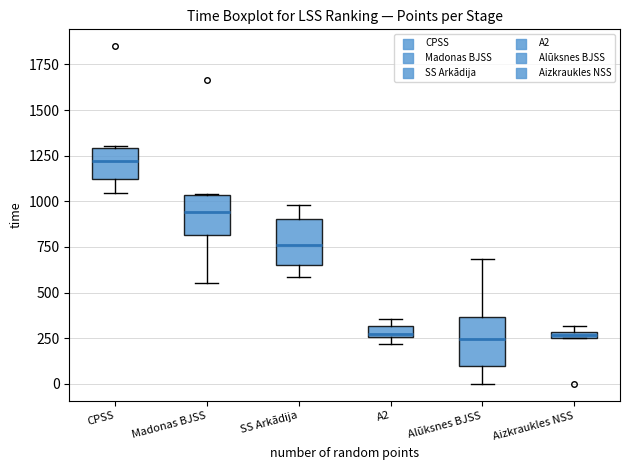

Where is the lower edge of the box for CPSS on the y-axis? The values are not printed on the chart, so give them approximately, as read against the axis.

1100